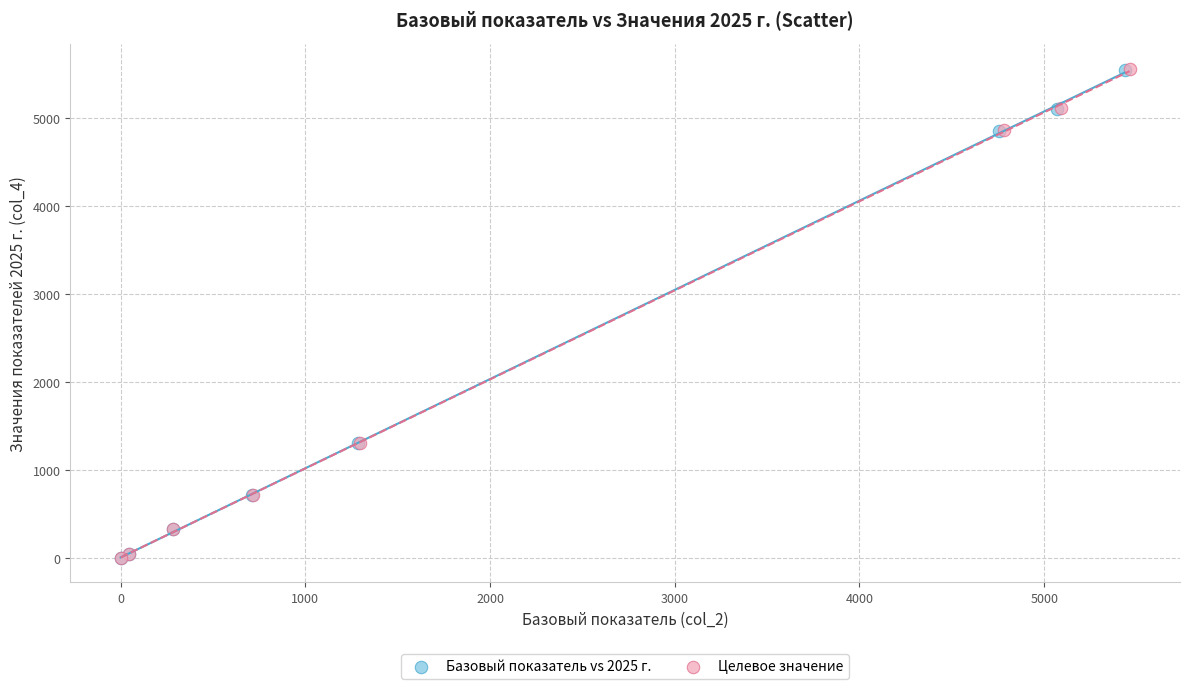

Which series has the largest Y range (max minus min)?

Целевое значение